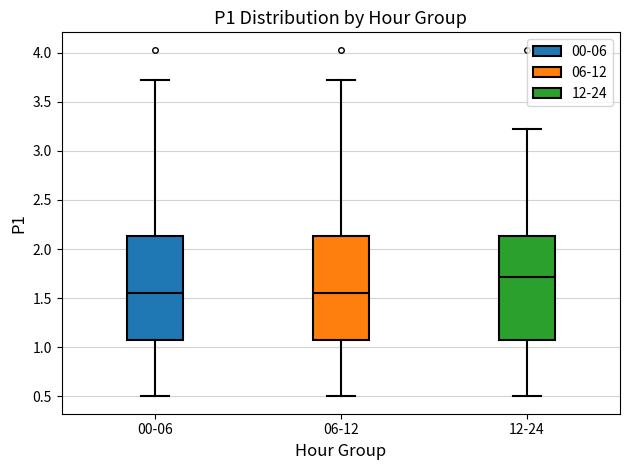

Where is the lower edge of the box for 12-24 on the y-axis? The values are not printed on the chart, so give them approximately, as read against the axis.

1.05